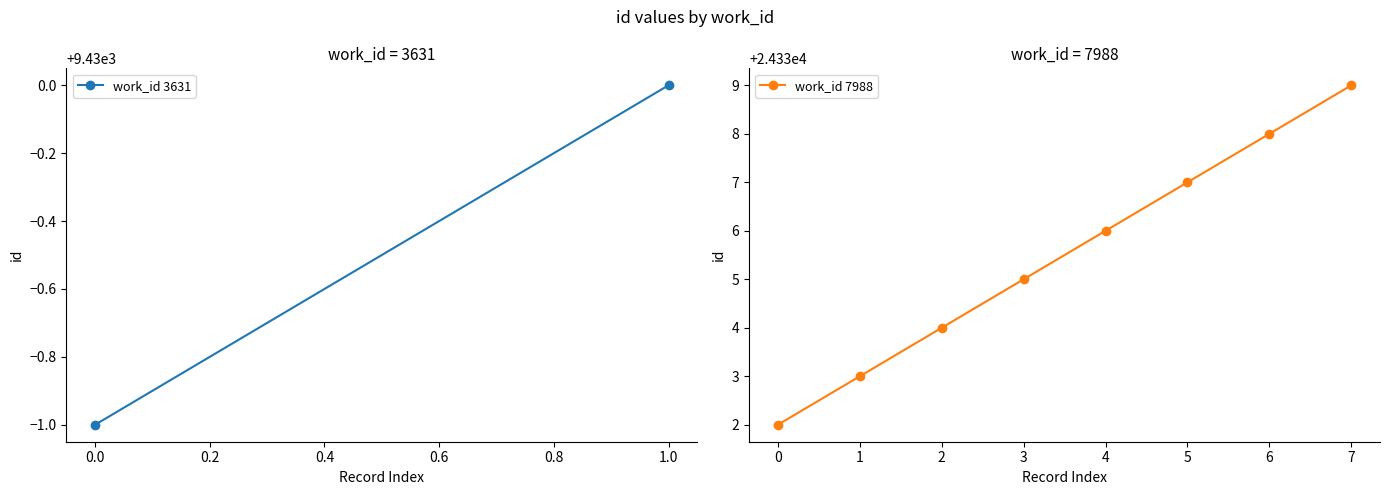

Approximately how many times larger is the value at 1 compared to 2?

1.0